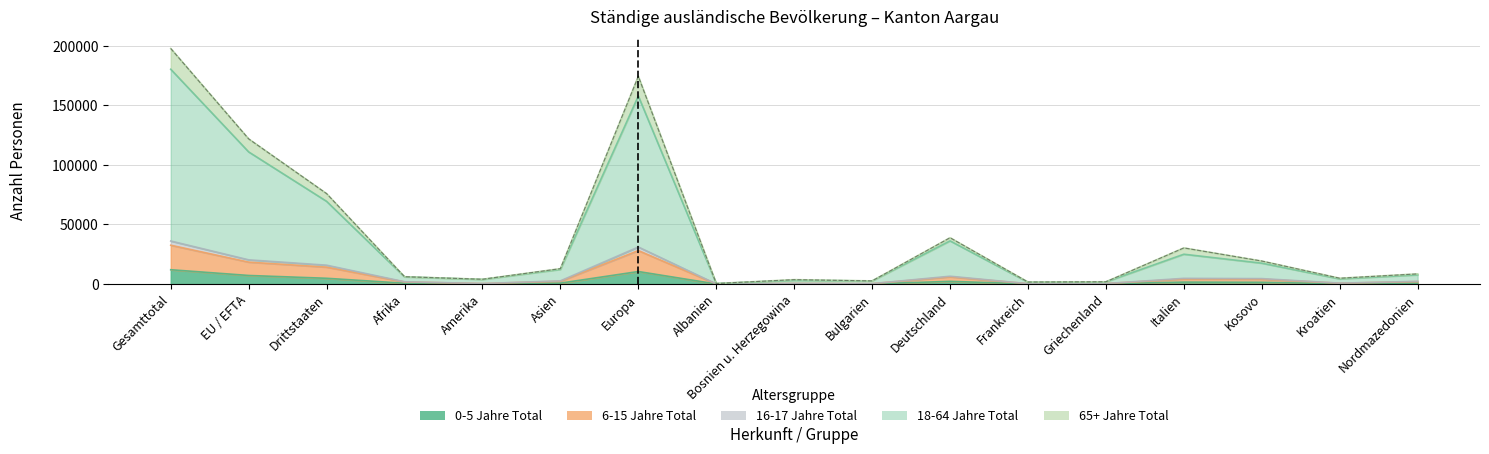

What is the label of the 9th point from the left?

Bosnien u. Herzegowina